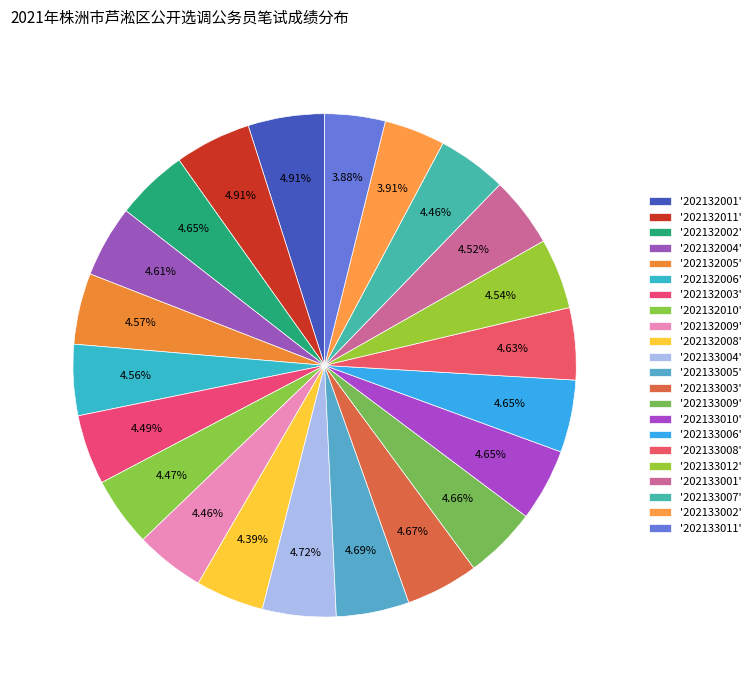

Count the number of slices in the pie.

22